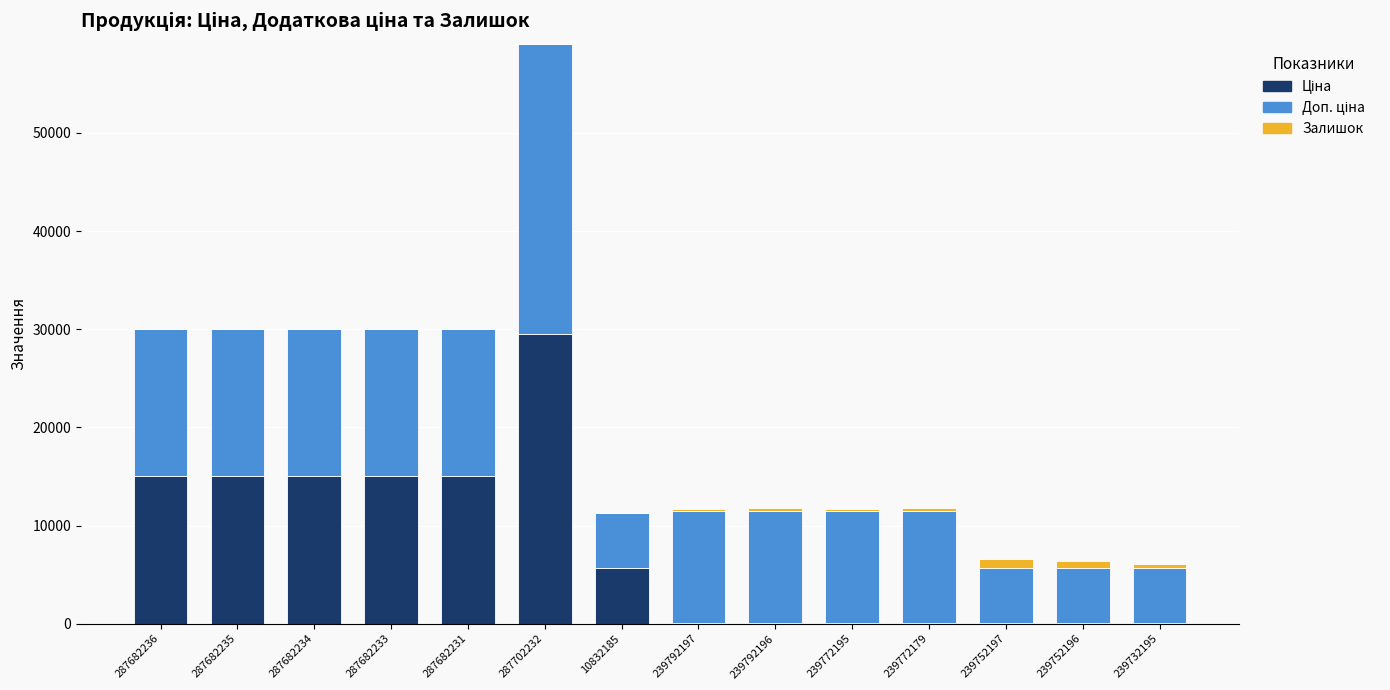

What is the label of the 5th bar from the left?

287682231